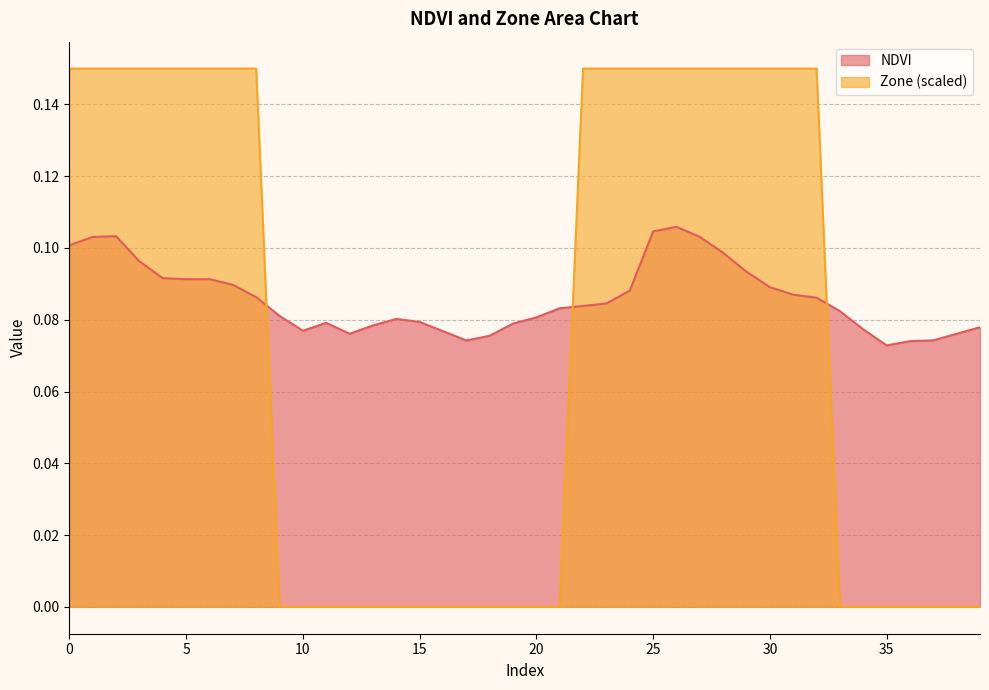

At which label does Zone reach its minimum?

9